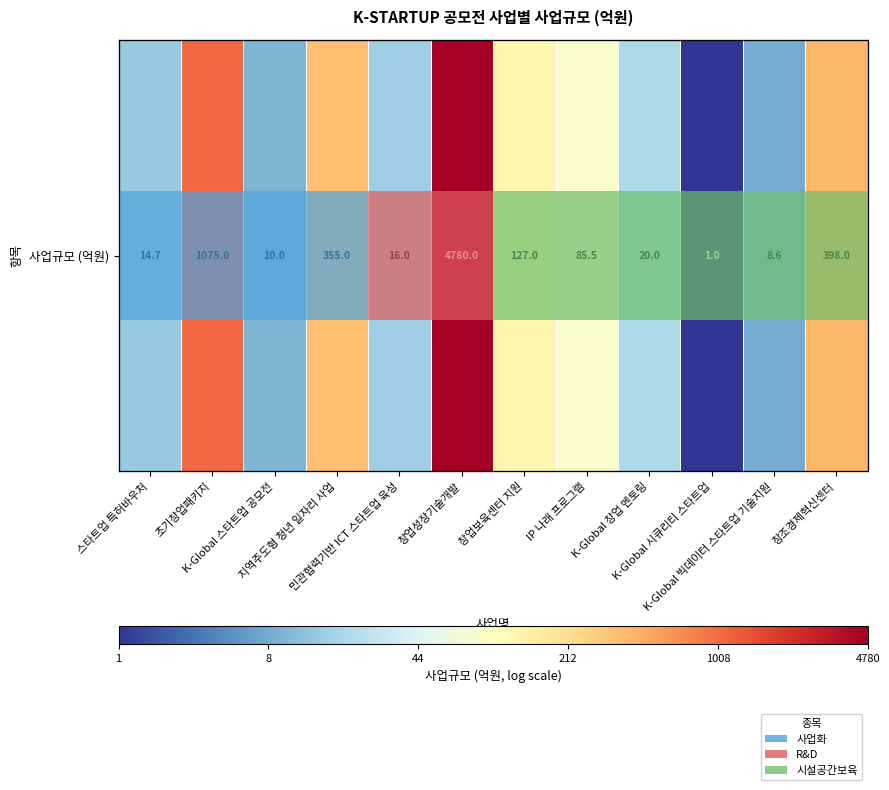

Rank the categories by value from highest to lowest.

창업성장기술개발, 초기창업패키지, 창조경제혁신센터, 지역주도형 청년 일자리 사업, 창업보육센터 지원, IP 나래 프로그램, K-Global 창업 멘토링, 민관협력기반 ICT 스타트업 육성, 스타트업 특허바우처, K-Global 스타트업 공모전, K-Global 빅데이터 스타트업 기술지원, K-Global 시큐리티 스타트업